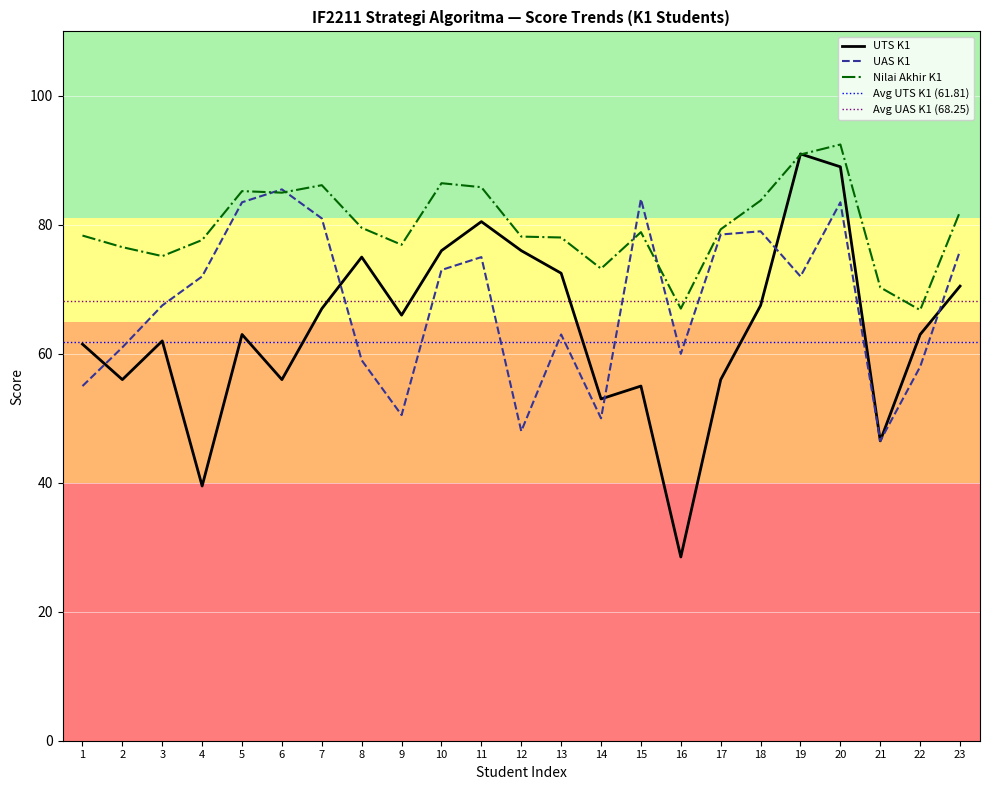

Rank the series by their maximum value, from lowest to highest.

UAS K1, K1, Nilai Akhir K1